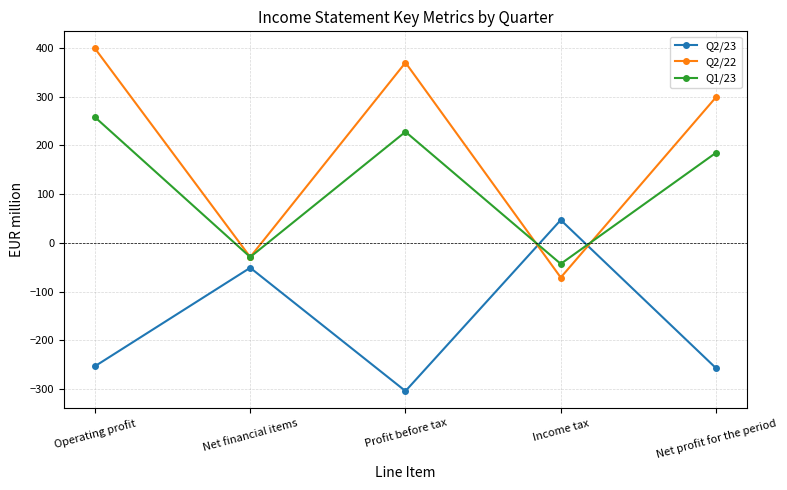

Which series changed the most between Income tax and Net profit for the period?

Q2/22